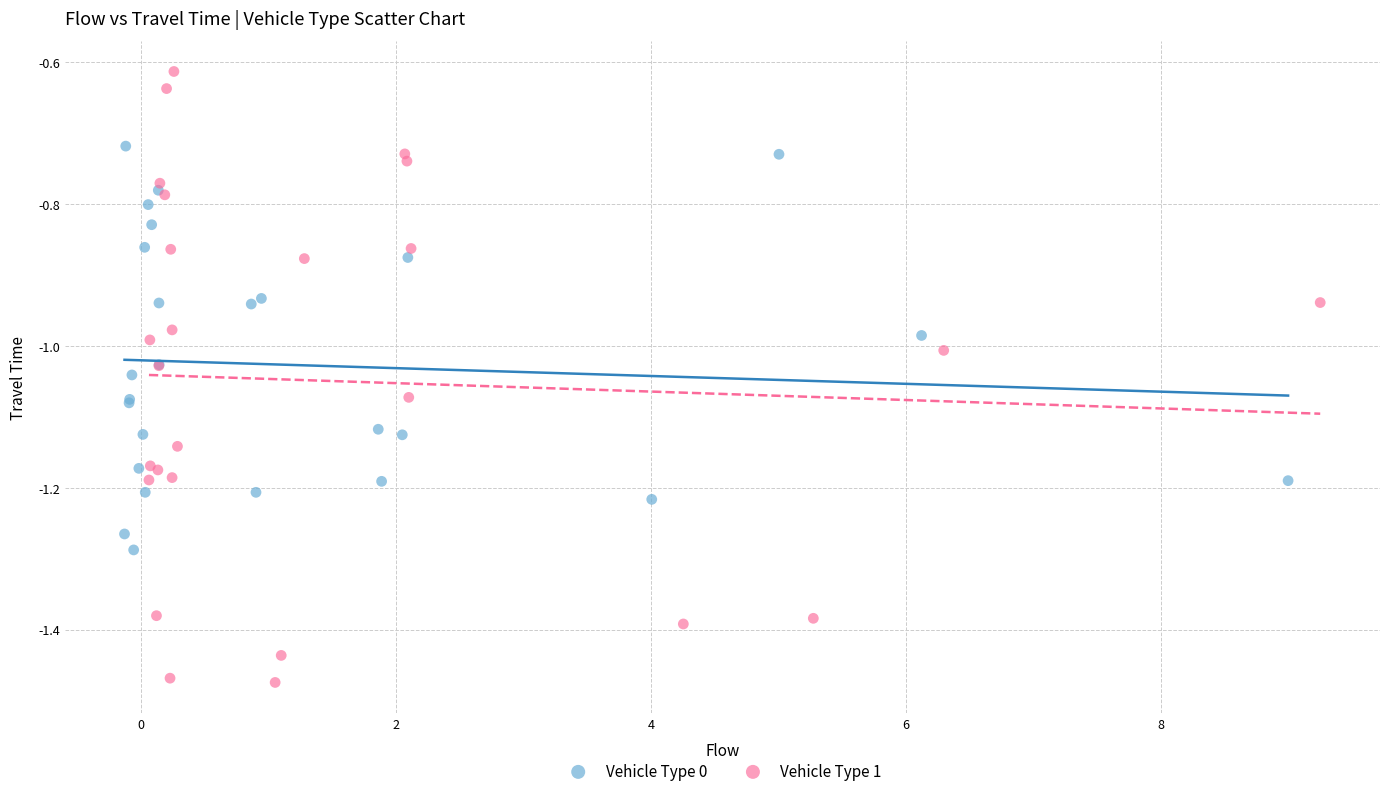

What are all the series names shown in the legend?

Vehicle Type 0, Vehicle Type 1